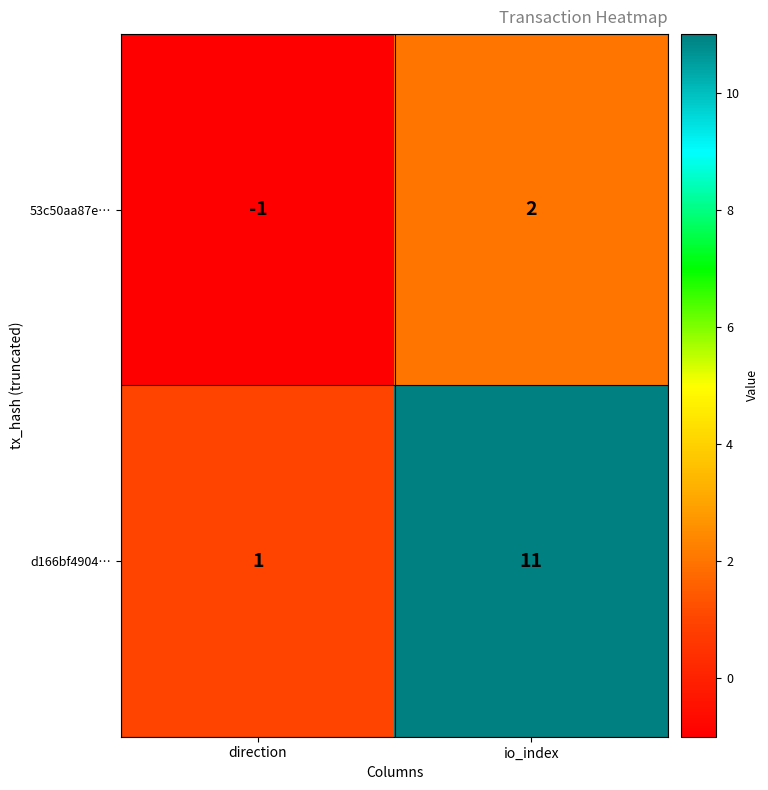

What is the difference between the maximum and minimum values in the d166bf4904… series?

10